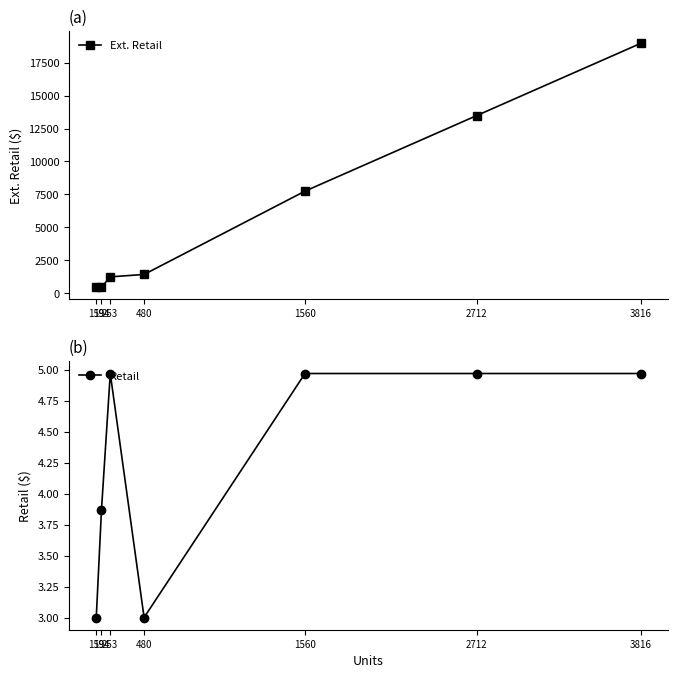

The value of Ext. Retail at 480 is 1440.0. True or false?

True